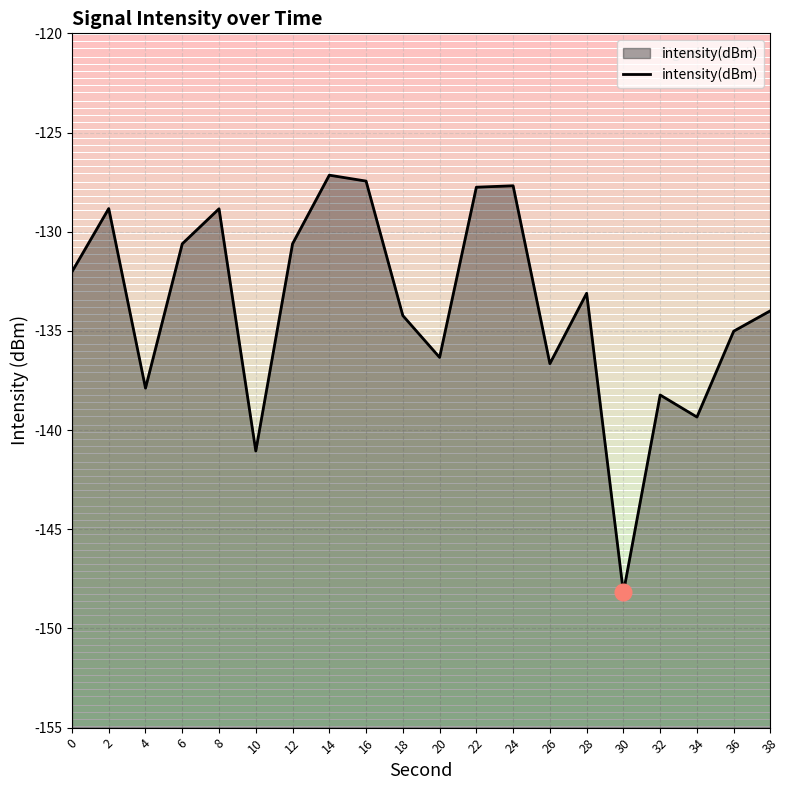

What is the value of the 8th point from the left?

-127.2